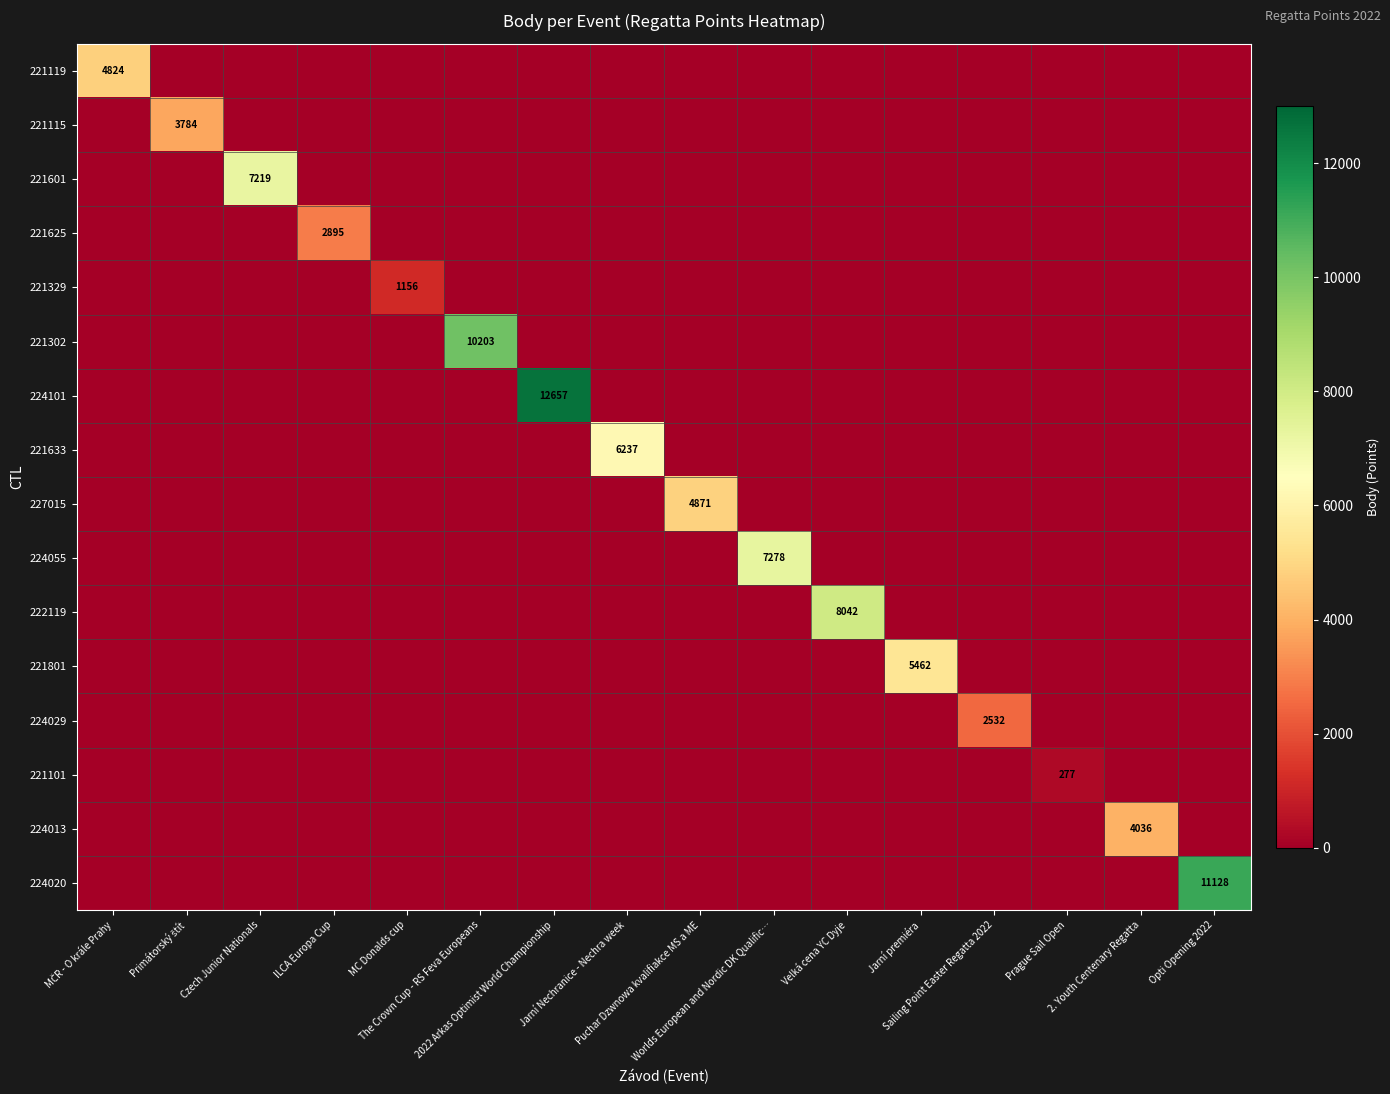

What is the maximum value for 224029?

2532